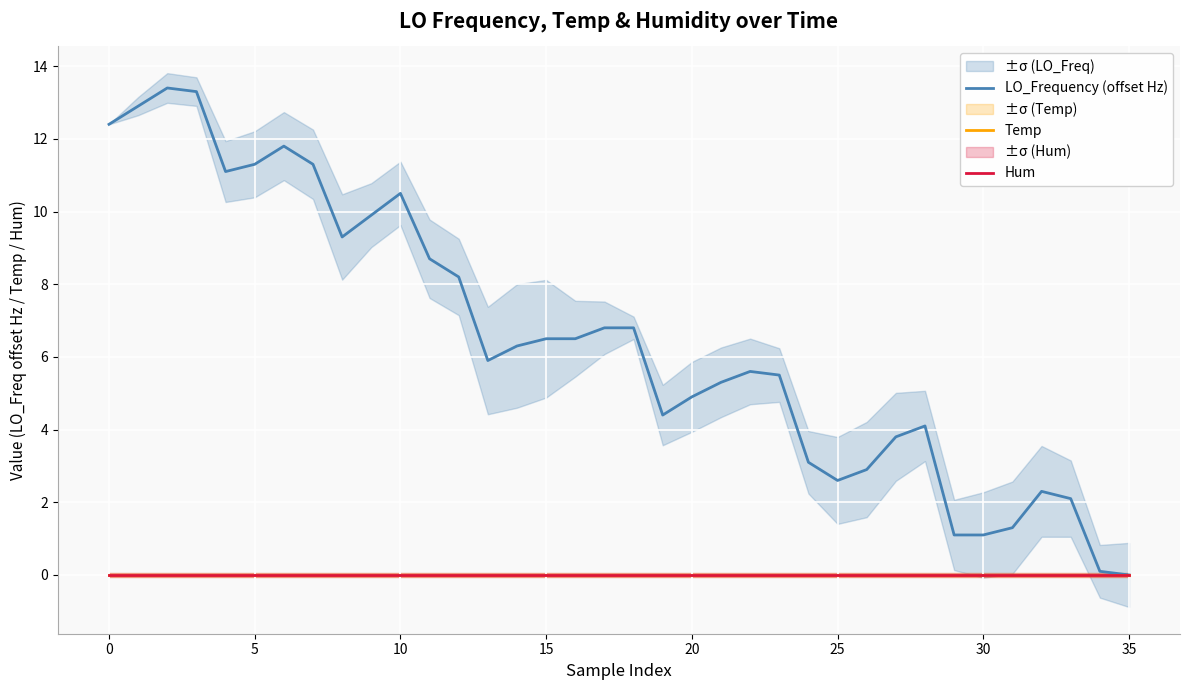

Which series has the widest spread of values?

LO_Frequency (offset Hz)